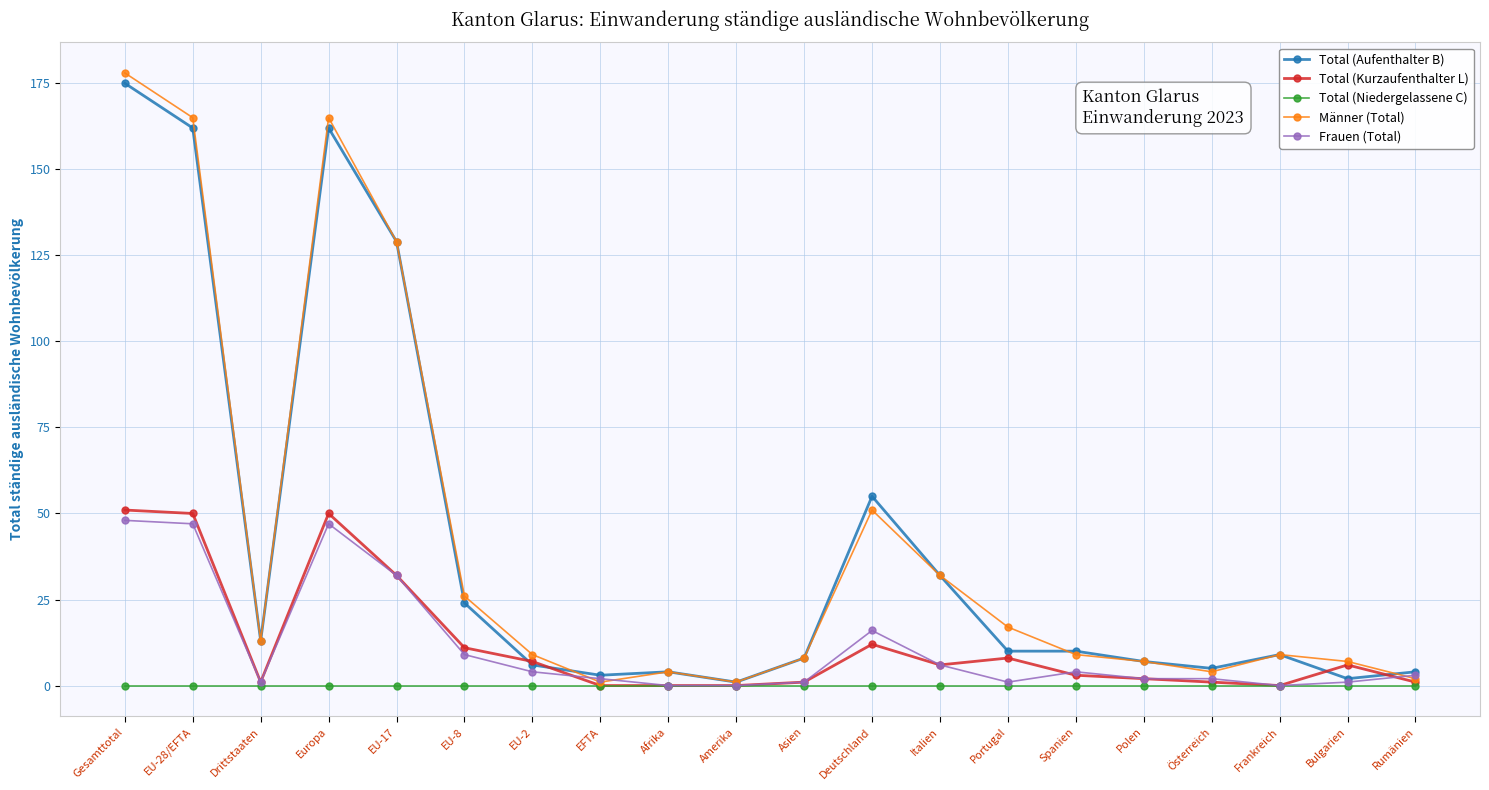

What is the label of the 8th point from the right?

Italien